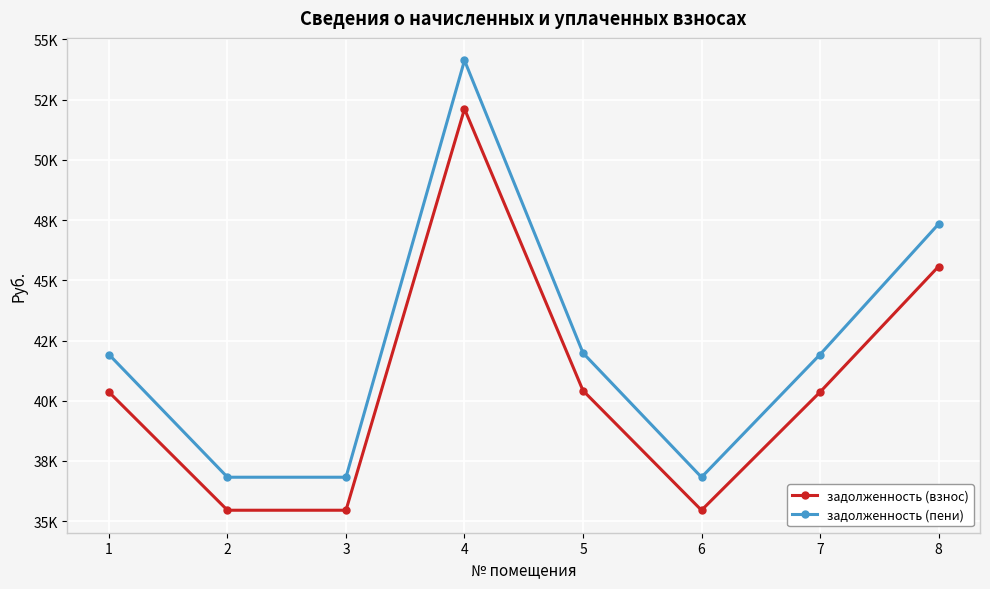

What is the sum of all задолженность (взнос) values?

325180.2